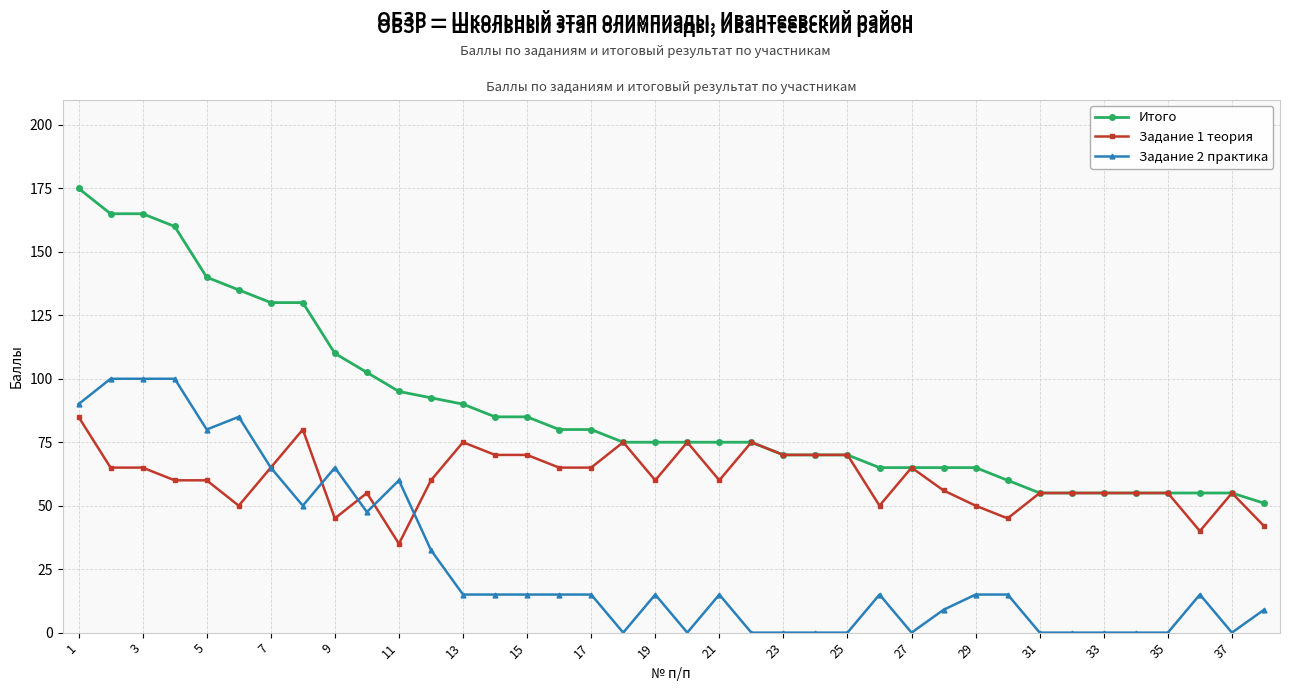

What is the lowest value of the Итого series?

51.0